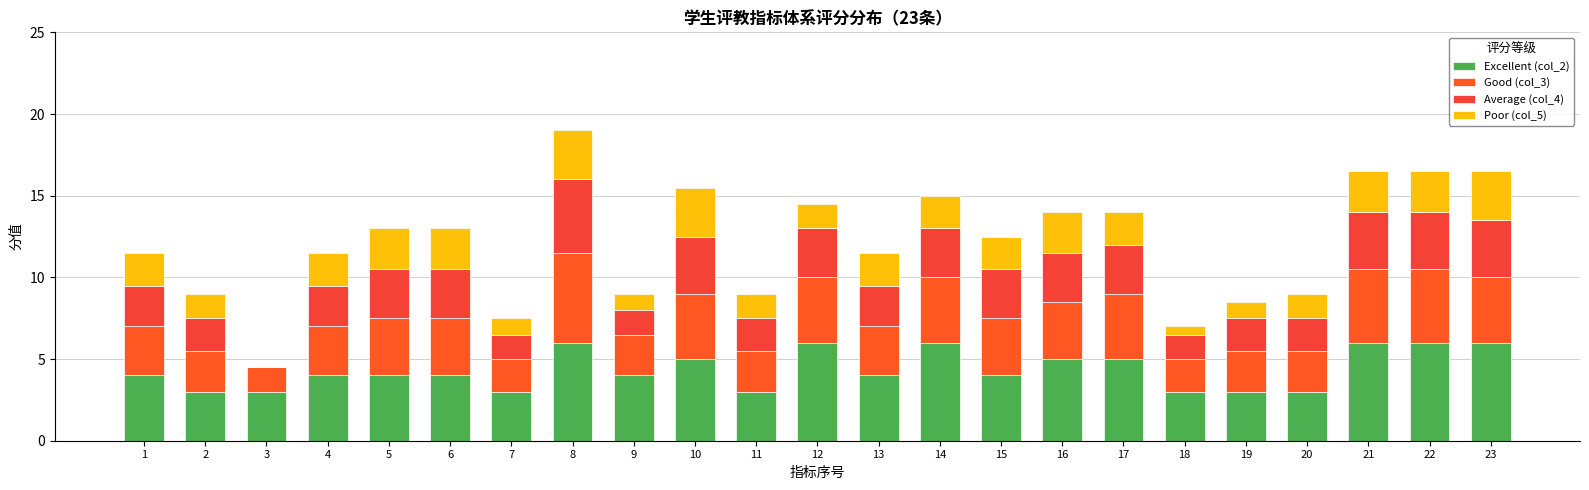

How many categories are shown in the chart?

23